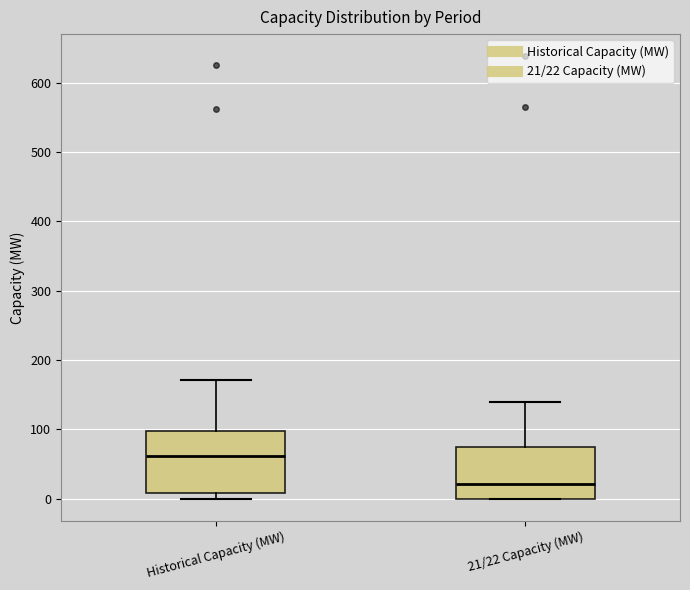

Reading left to right, transcribe this box plot: for each box, give where its median line is, the range the box spans, and where its two whiskers end, as read against the y-axis. The values are not printed on the chart, so give them approximately, as read against the axis.

Historical Capacity (MW): median 60, box 10 to 100, whiskers 0 to 170
21/22 Capacity (MW): median 20, box 0 to 80, whiskers 0 to 140